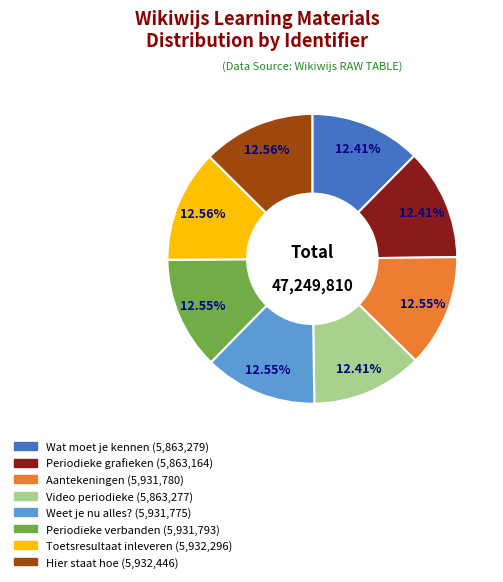

What percentage is the Aantekeningen slice, to the nearest percent?

13%